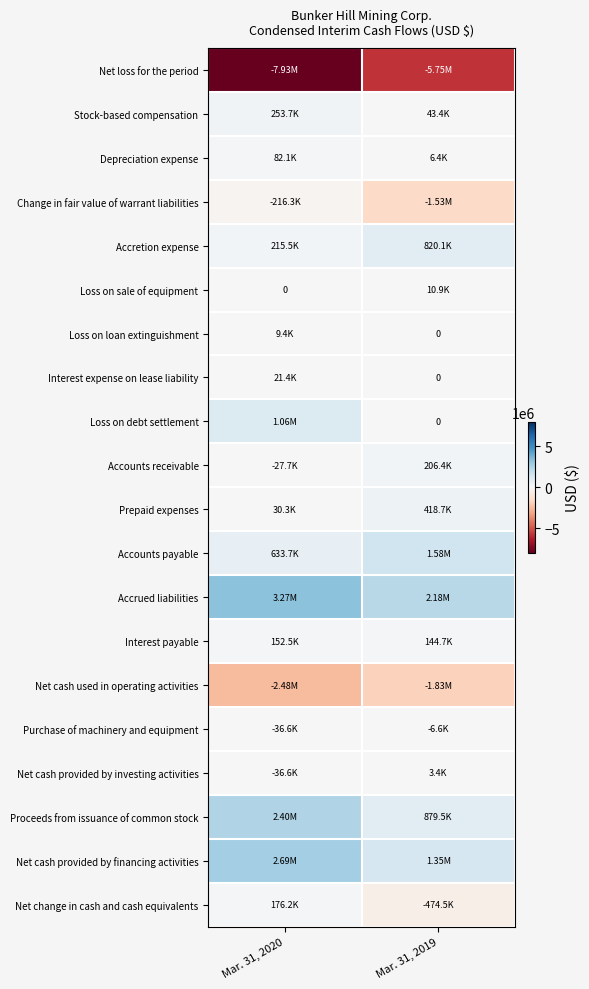

How many row_0 values are between -7930265 and -5753188?

2